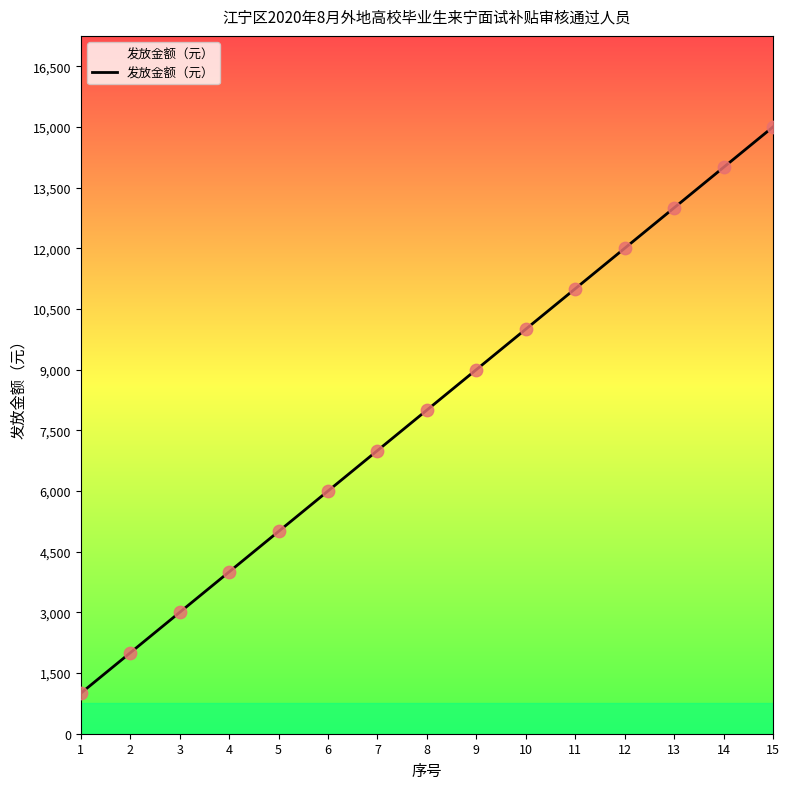

What is the ratio of the value at 7 to the value at 8?

0.9